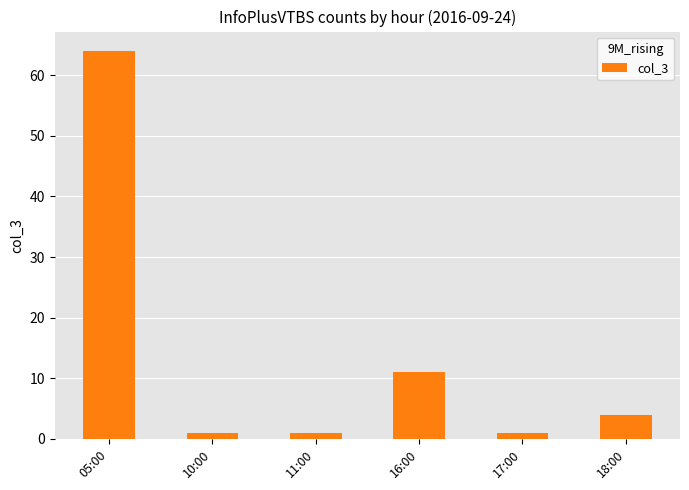

At which category does the chart reach its peak across all series?

05:00